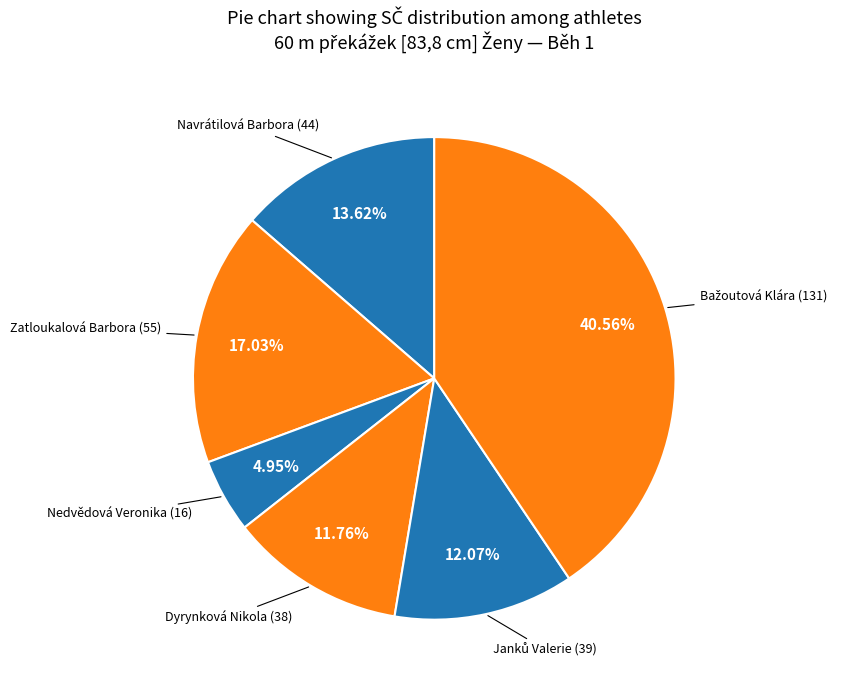

How many slices are in this pie chart?

6